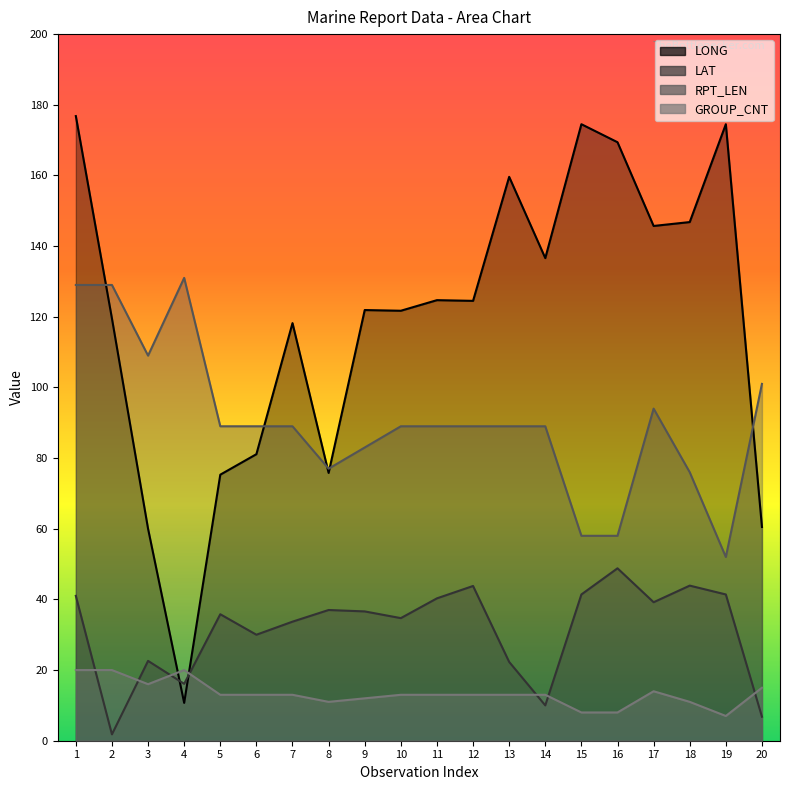

True or false: RPT_LEN and GROUP_CNT cross at least once.

False